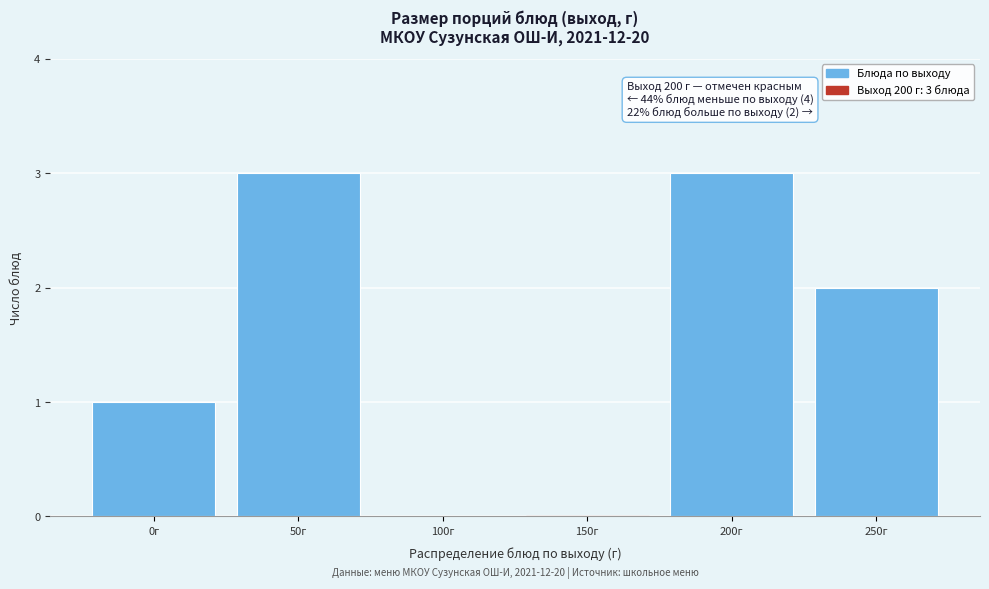

Reading right to left, transcribe all the data shown in this chart.

250г=2	200г=3	150г=0	100г=0	50г=3	0г=1